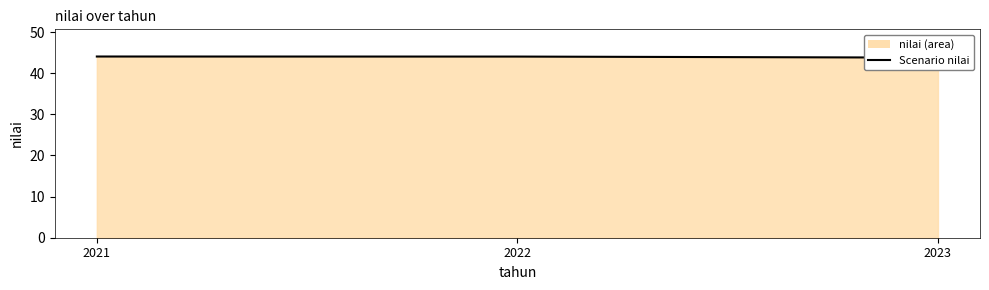

The chart shows a value of 44.1 at 2021. True or false?

True